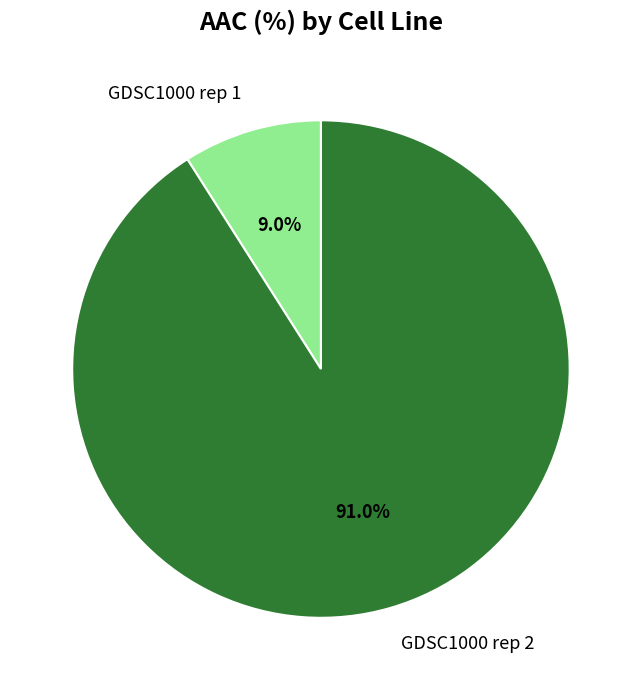

Rank the categories by value from highest to lowest.

GDSC1000 rep 2, GDSC1000 rep 1